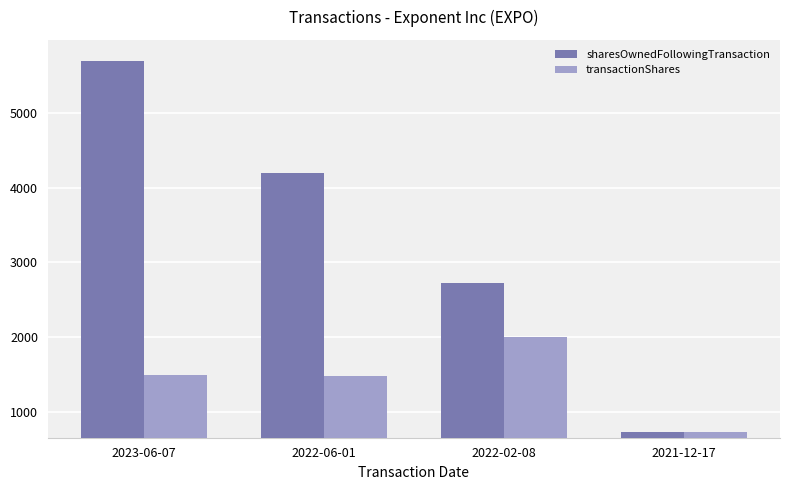

What is the sum of all transactionShares values?

5690